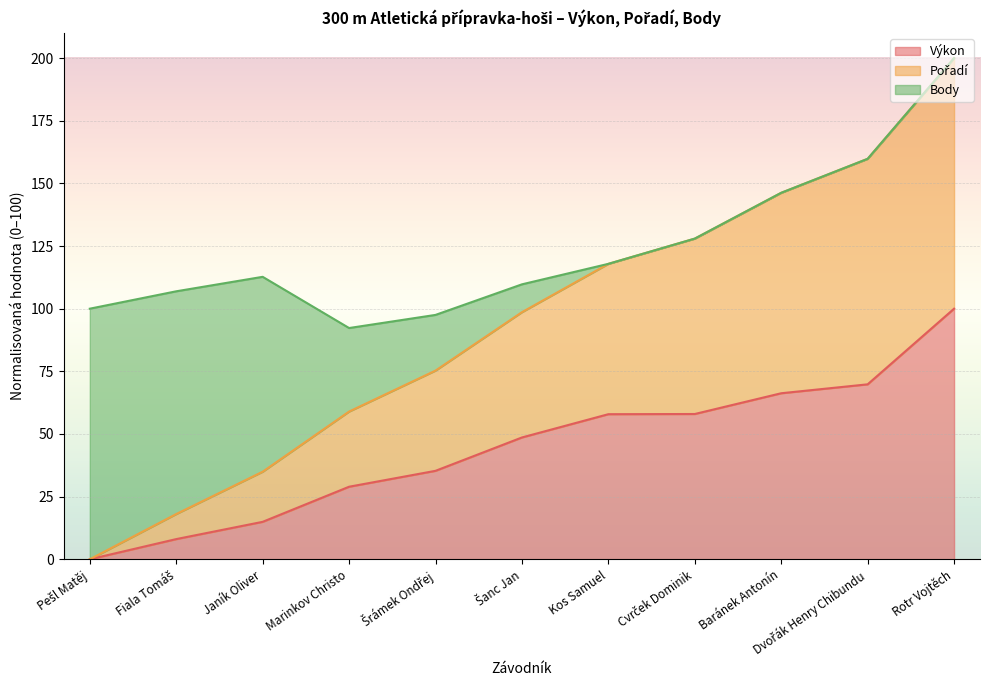

True or false: Pořadí and Výkon intersect in this chart.

False